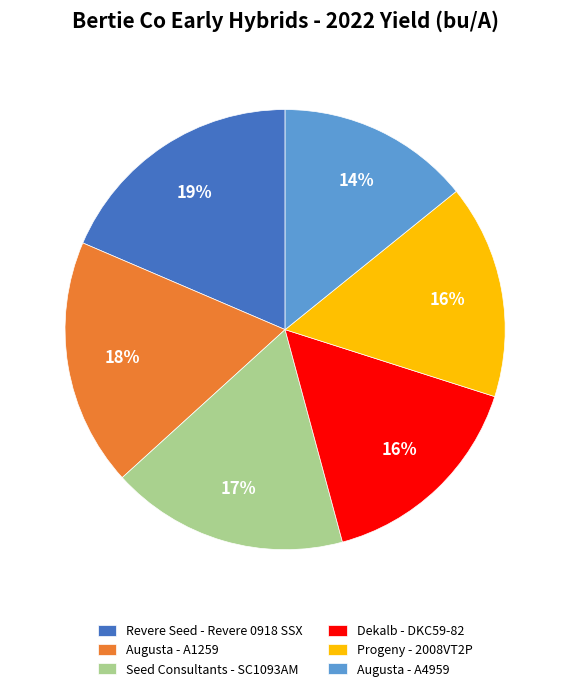

To the nearest percent, what is the difference between the Augusta - A4959 and Progeny - 2008VT2P slice percentages?

2%